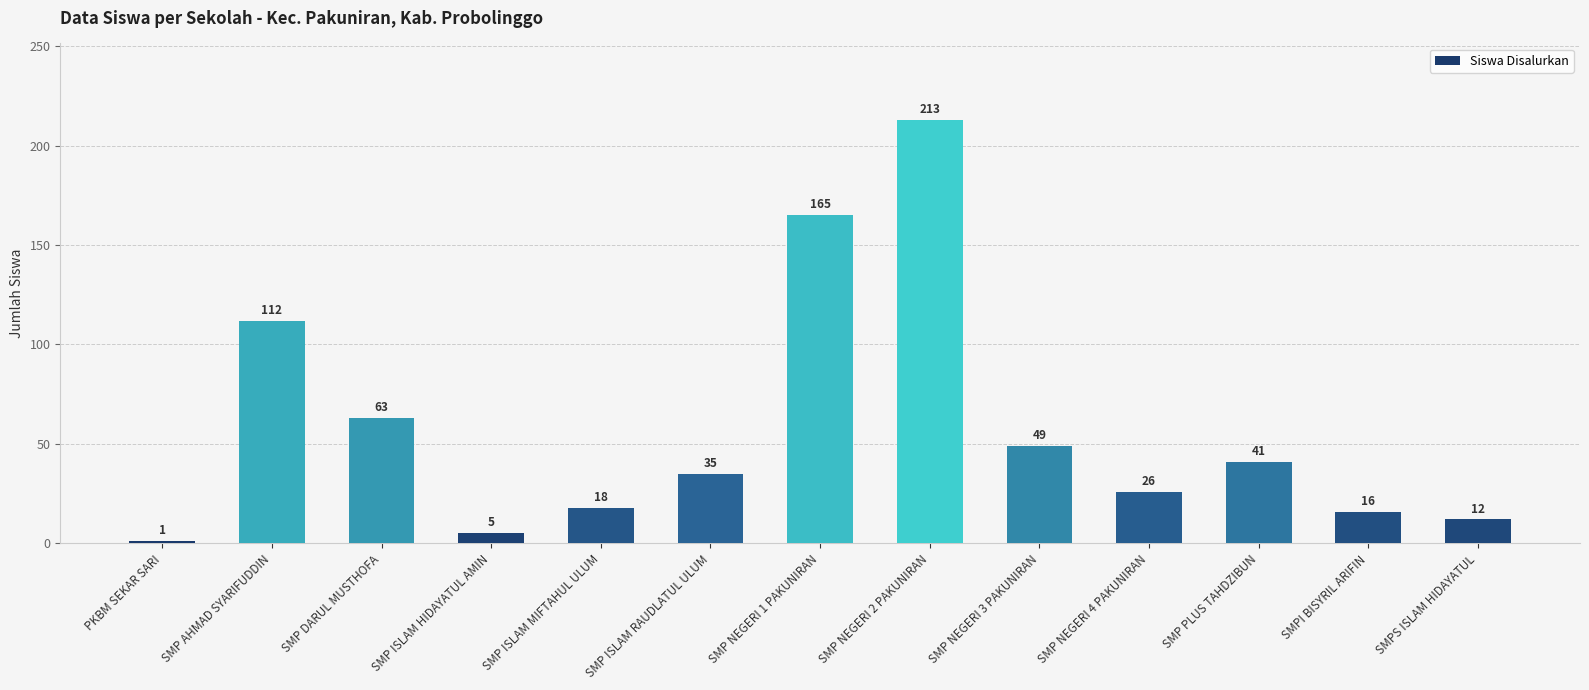

What position from the left is PKBM SEKAR SARI?

1